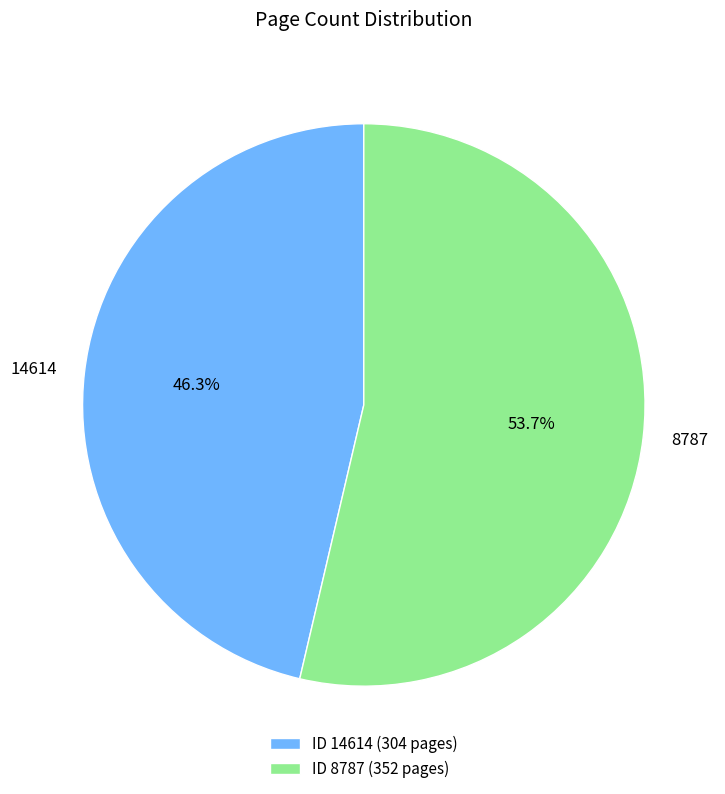

True or false: 14614 accounts for 60% of the total.

False